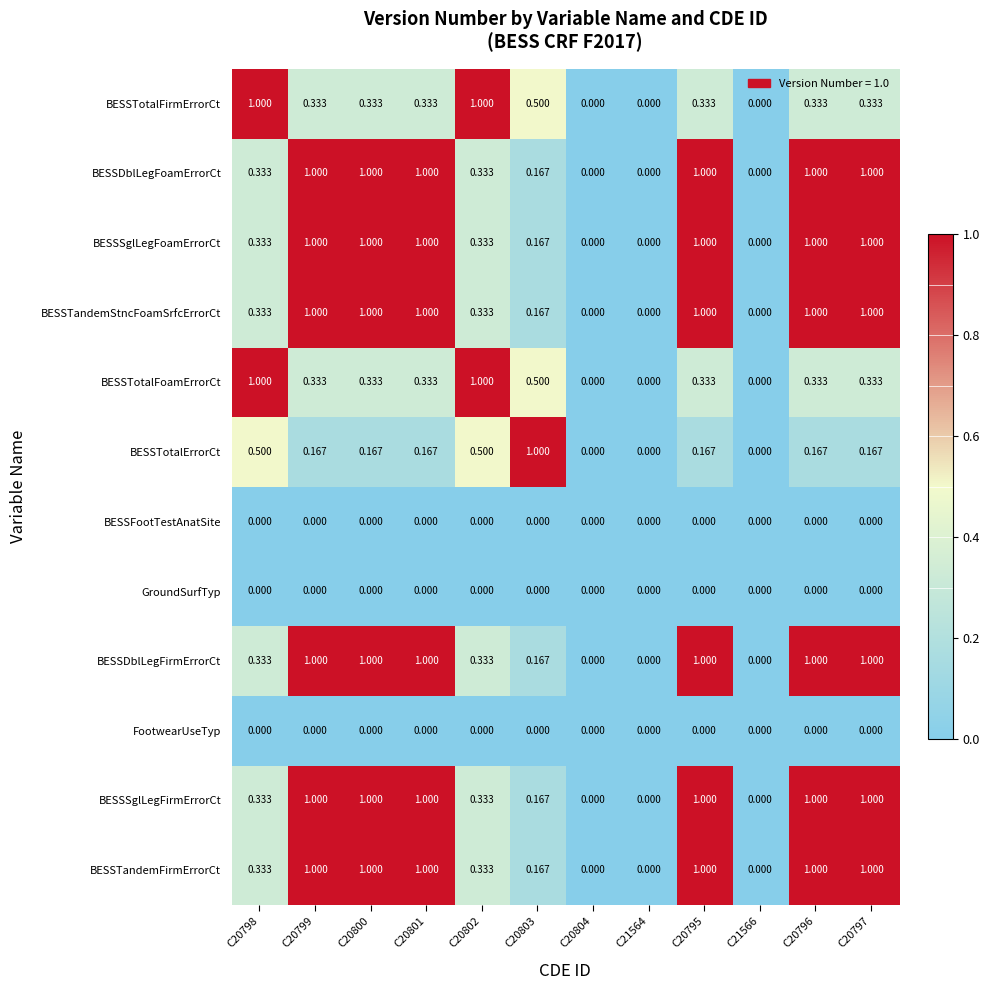

Is the value of BESSTandemFirmErrorCt at C20795 greater than the value of BESSTotalFirmErrorCt at C20800?

Yes